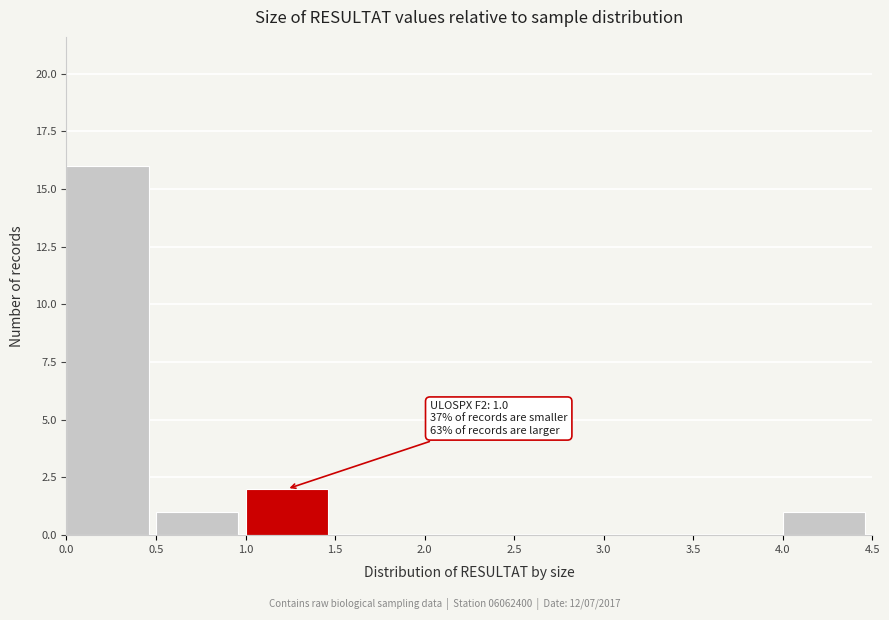

Which range on the x-axis has the tallest bar?

0.0 to 0.5